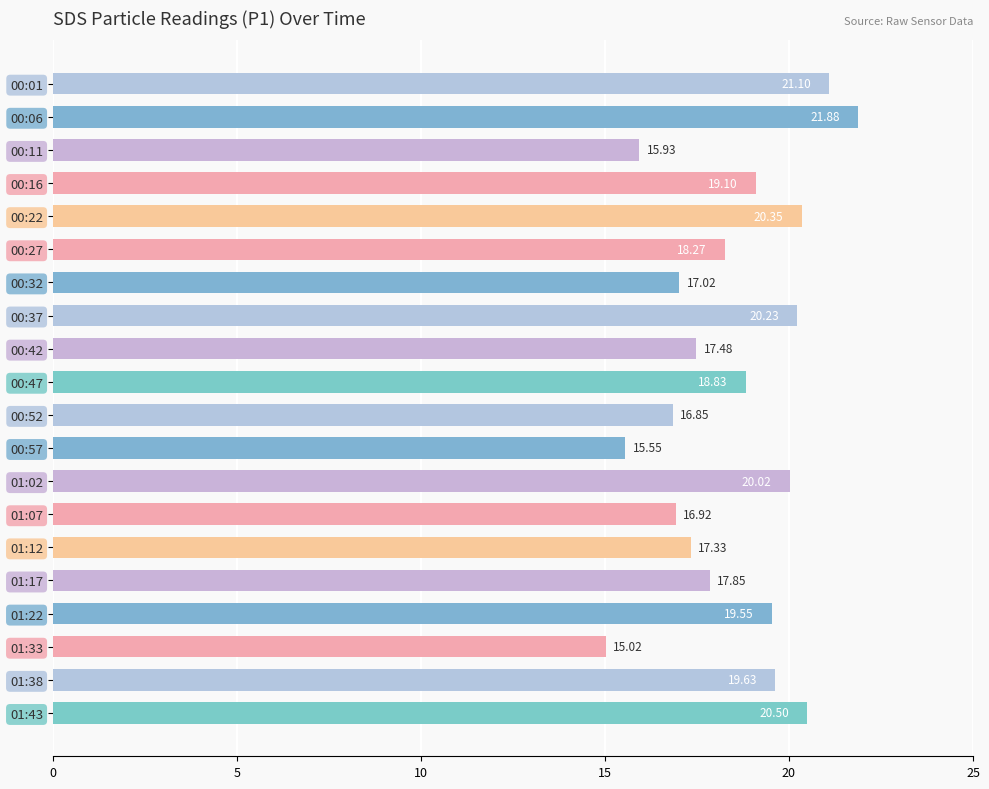

Count the number of categories in the chart.

20